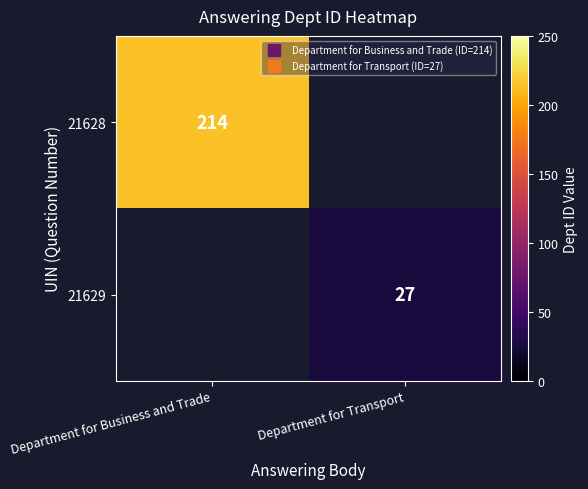

The value of row_0 at Department for Business and Trade is 214.0. True or false?

True